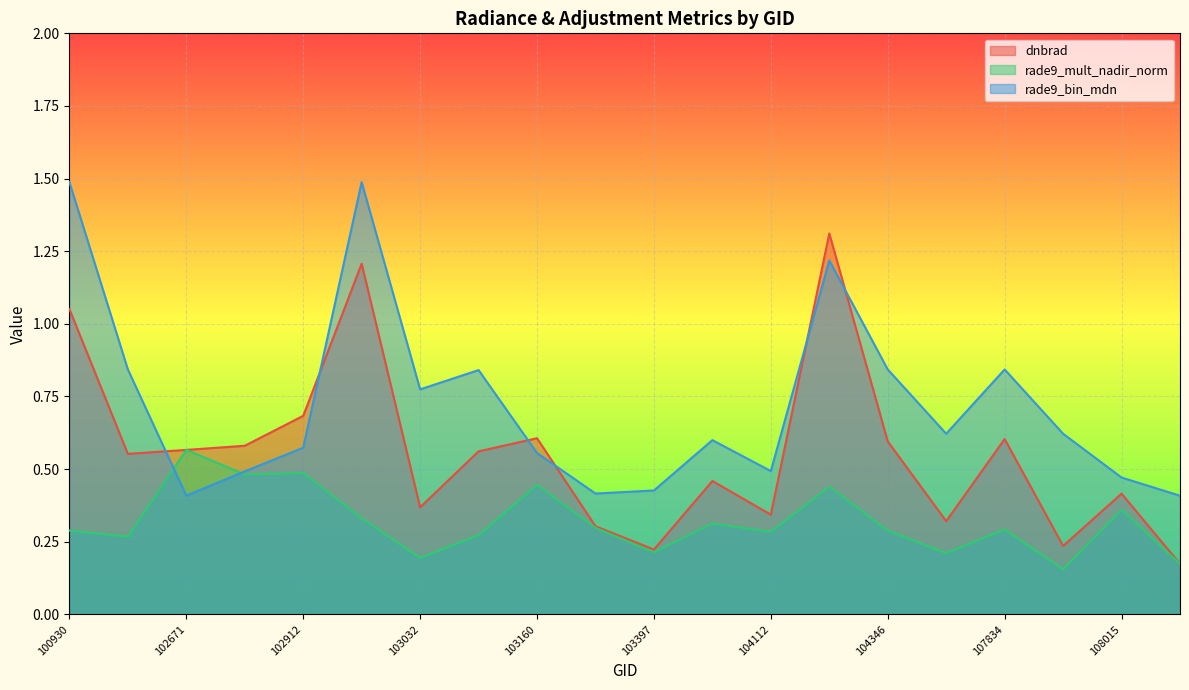

Which series has the largest range (max minus min)?

dnbrad